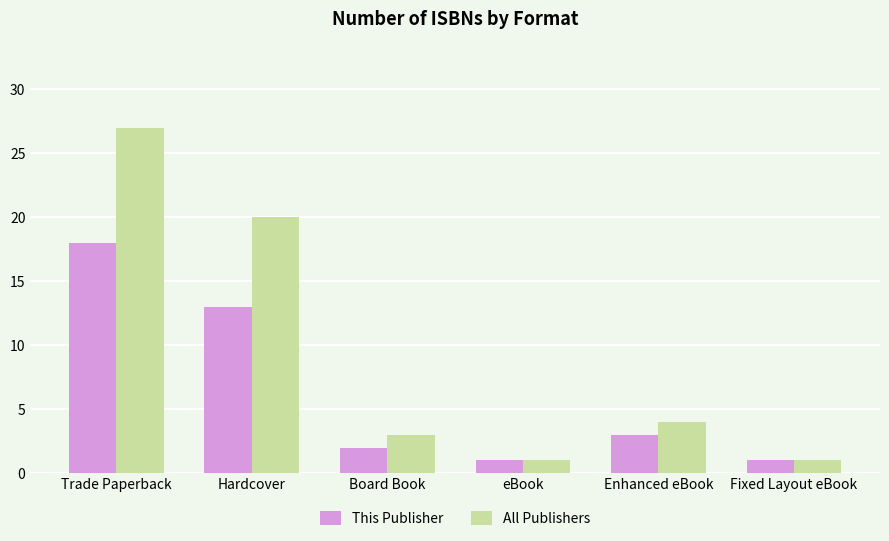

What is the difference between the second highest and second lowest values in the All Publishers series?

19